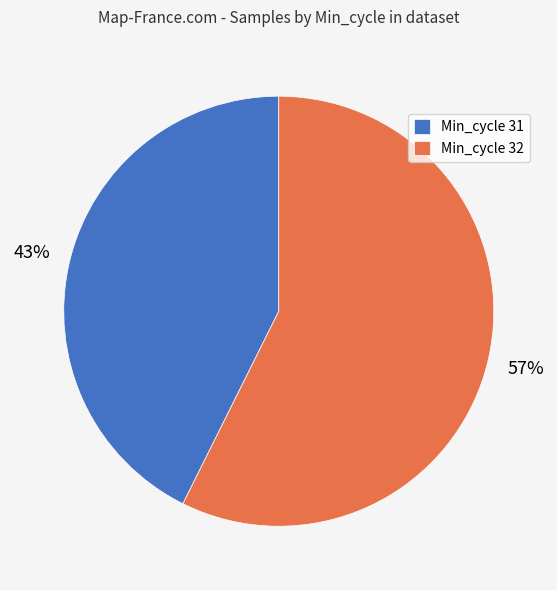

Is it true that Min_cycle 32 is 72% of the pie?

False